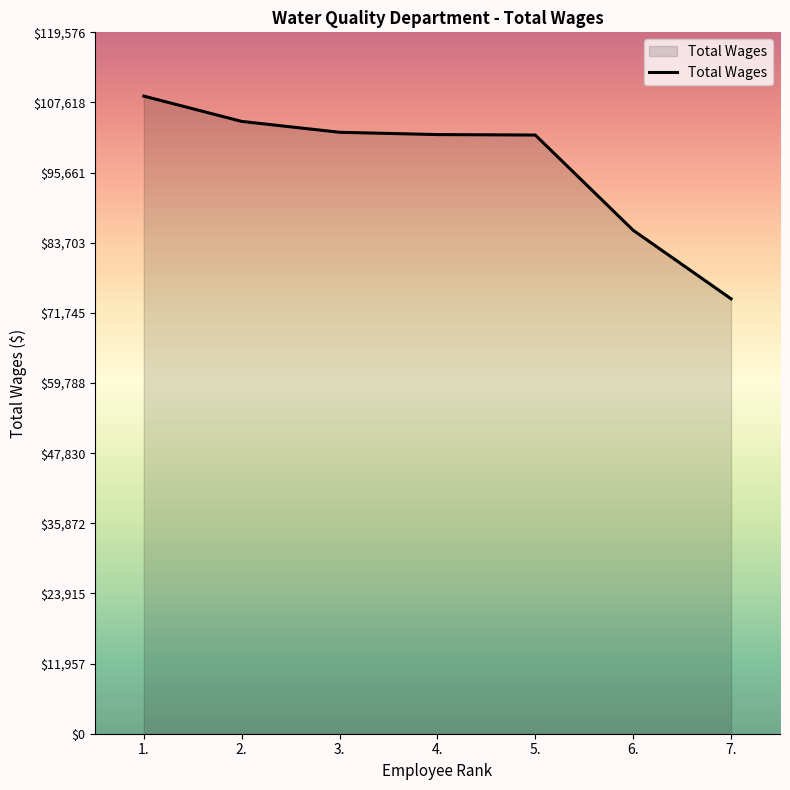

Is it true that the value at 1. is 38519?

False